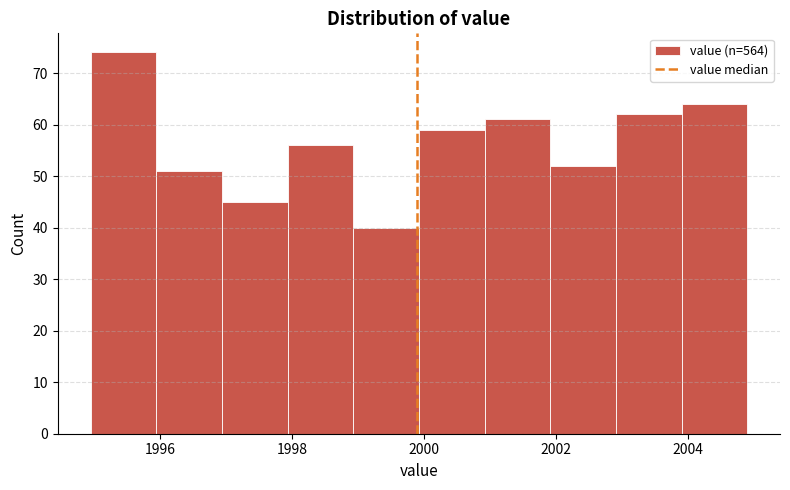

Reading left to right, transcribe this chart: for each bar, give the range it covers on the x-axis and its height. Neither the bar edges nor the heights are printed on the chart, so give them approximately, as read against the axes.

1995.0 to 1996.0: 74
1996.0 to 1997.0: 51
1997.0 to 1998.0: 45
1998.0 to 1999.0: 56
1999.0 to 2000.0: 40
2000.0 to 2001.0: 59
2001.0 to 2002.0: 61
2002.0 to 2003.0: 52
2003.0 to 2004.0: 62
2004.0 to 2004.8: 64